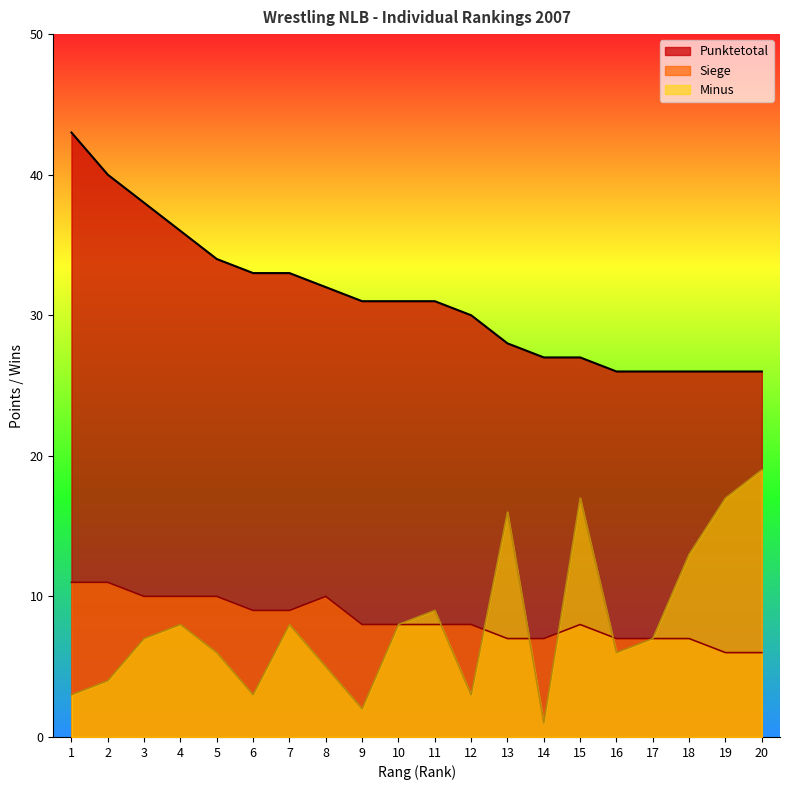

What is the difference between the highest and lowest values at 9?

29